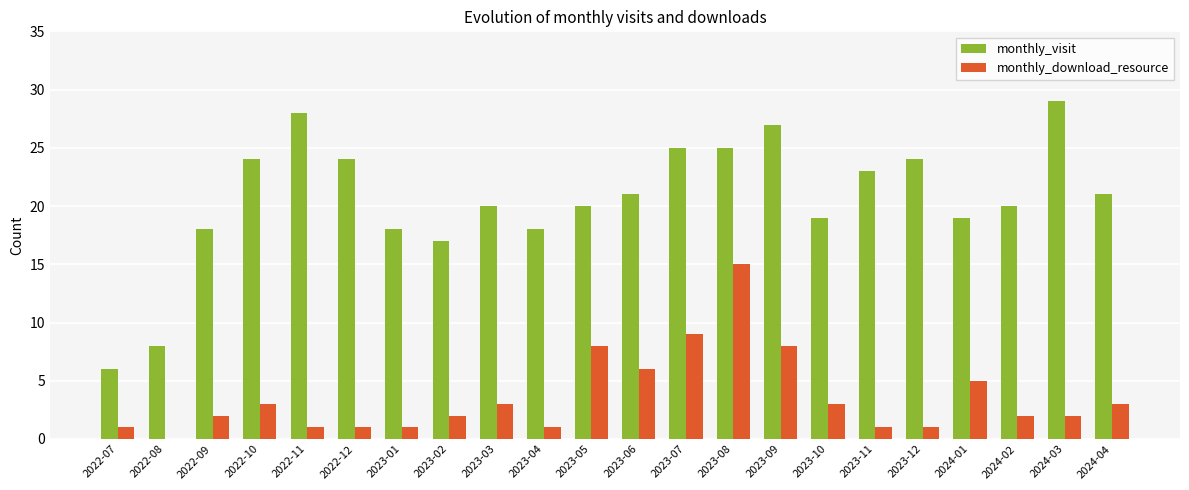

Is the value of monthly_visit at 2022-11 greater than the value of monthly_download_resource at 2024-02?

Yes